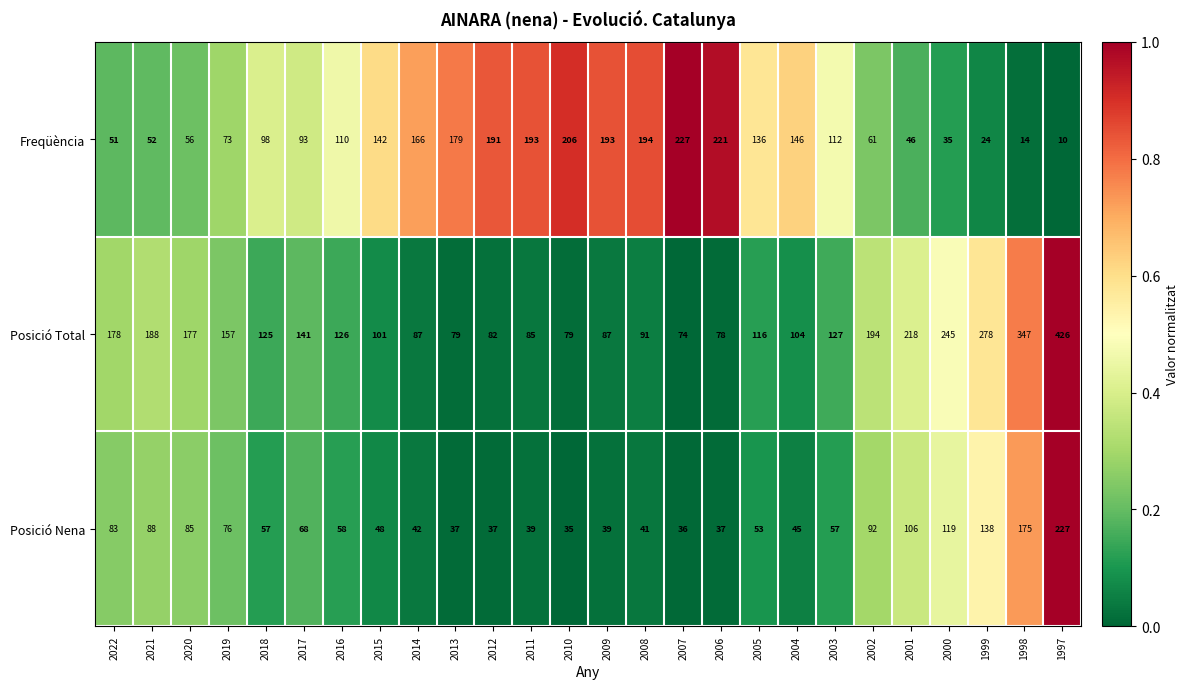

True or false: Freqüència has a value of 60 at 2000.

False